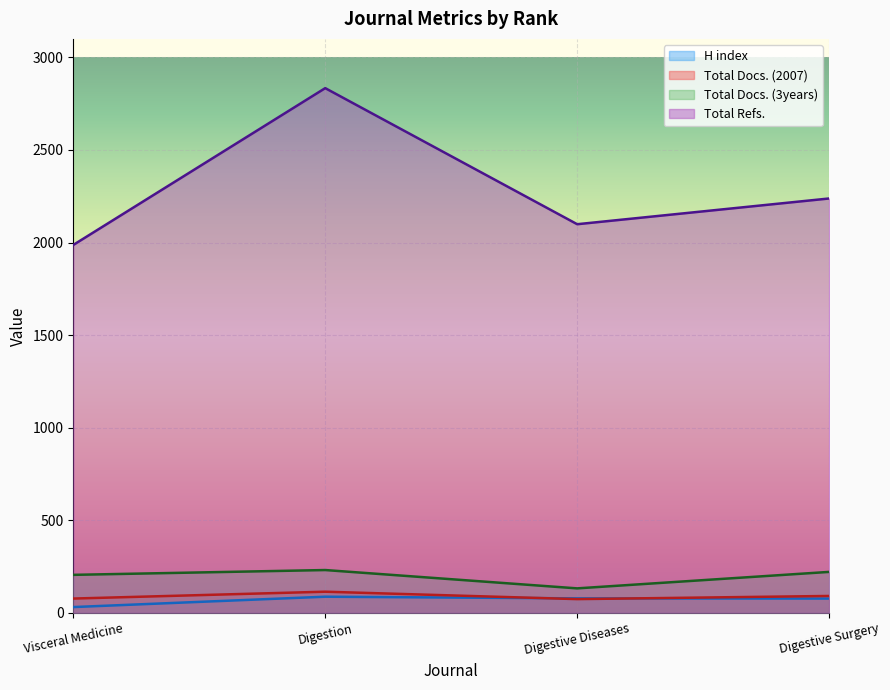

What is the lowest value of the Total Refs. series?

1987